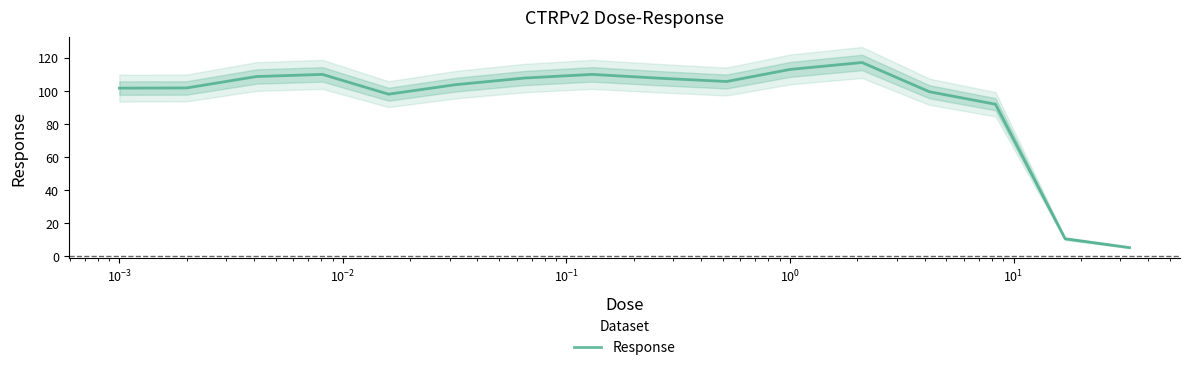

What is the lowest value of the Response series?

5.1